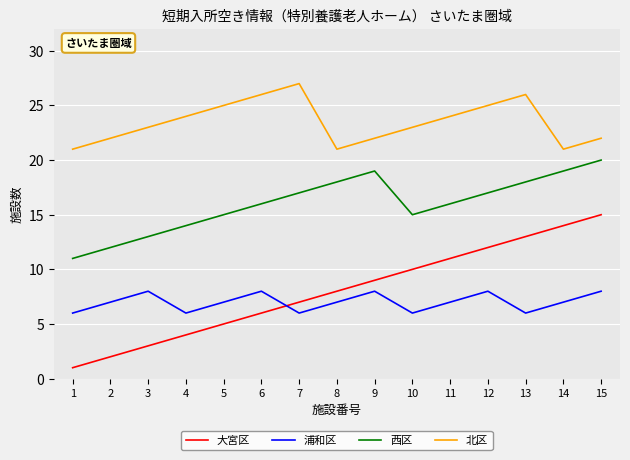

At 5, list the series in order from largest to smallest.

北区, 西区, 浦和区, 大宮区